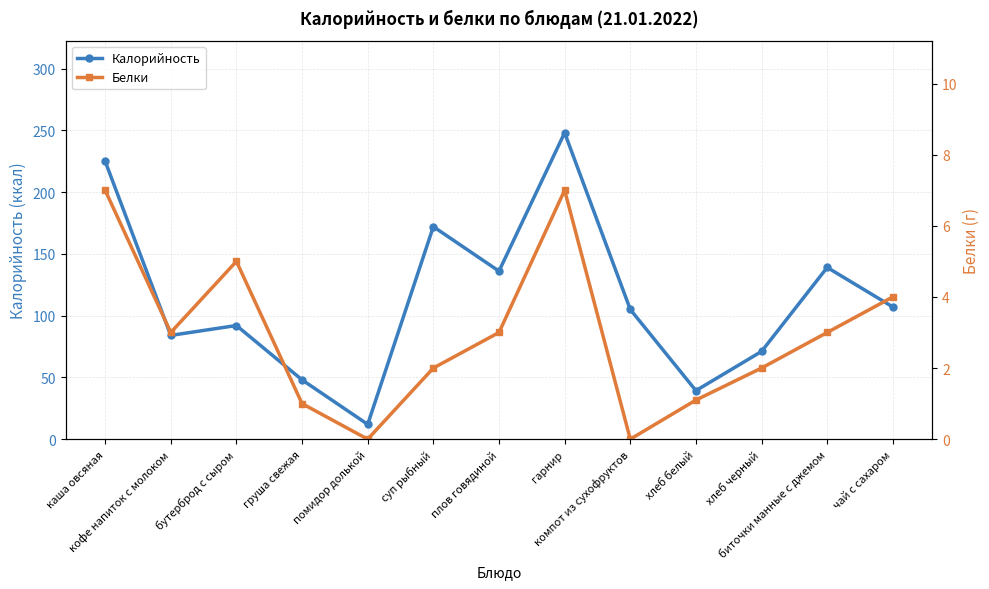

The Белки series shows 0.0 at помидор долькой. True or false?

True